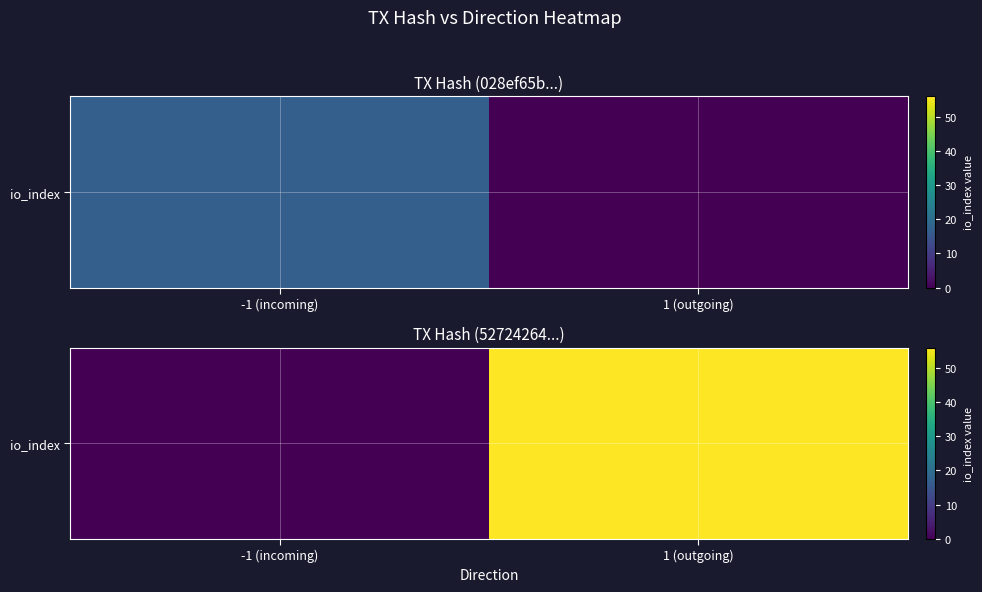

What is the sum of the values at 1 (outgoing) and -1 (incoming)?

56